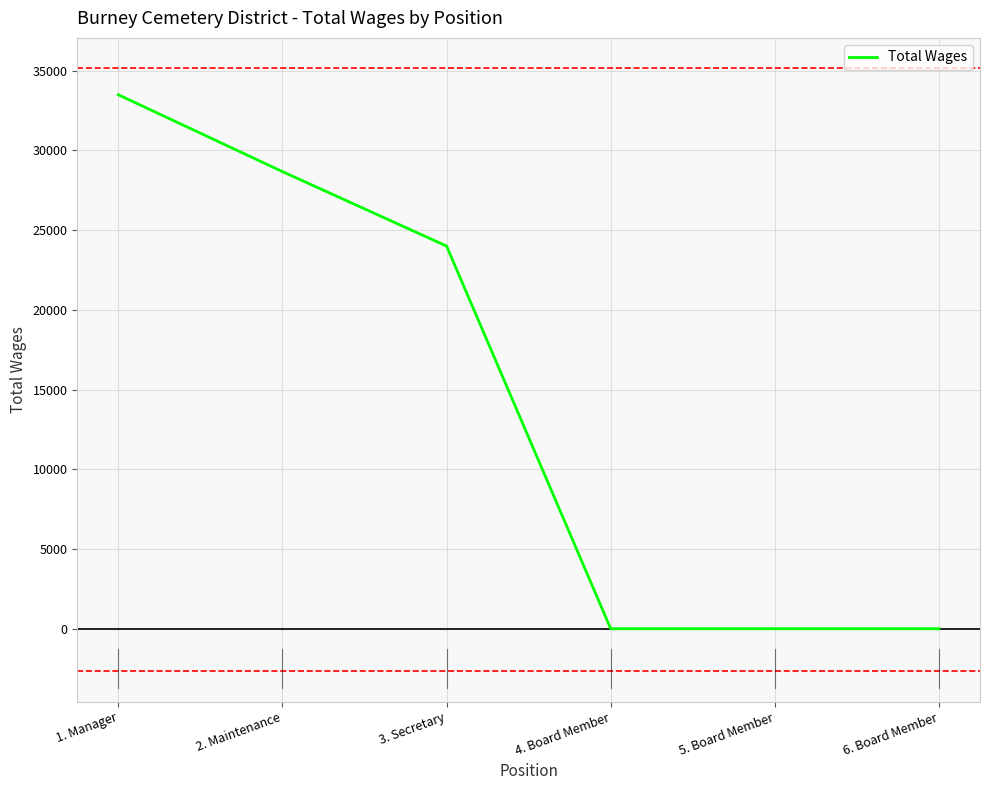

Reading right to left, extract all data points from this chart.

6. Board Member=0	5. Board Member=0	4. Board Member=0	3. Secretary=24000	2. Maintenance=28670	1. Manager=33490